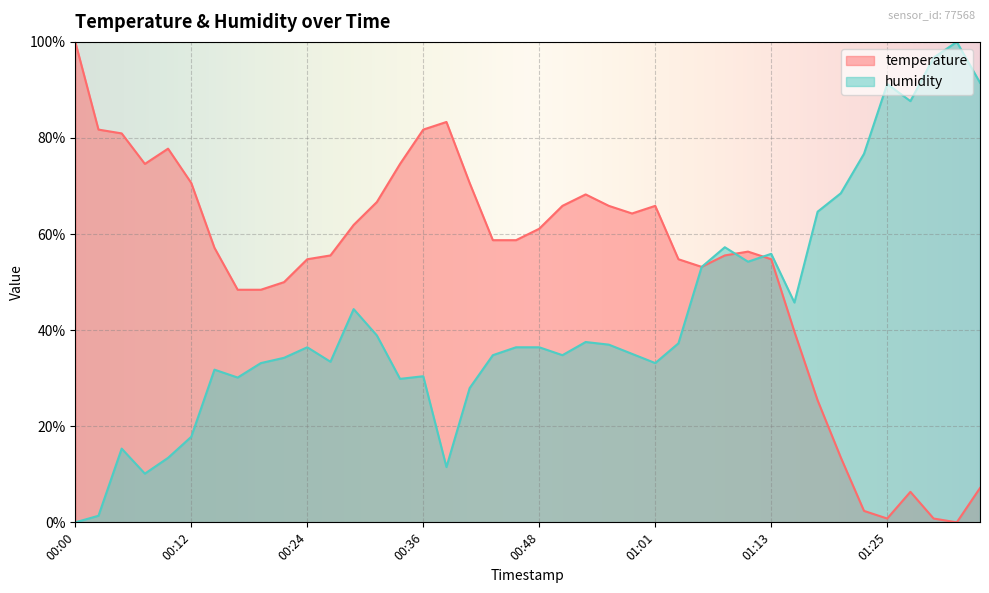

Is the value of temperature at 00:39 greater than the value of humidity at 00:27?

Yes